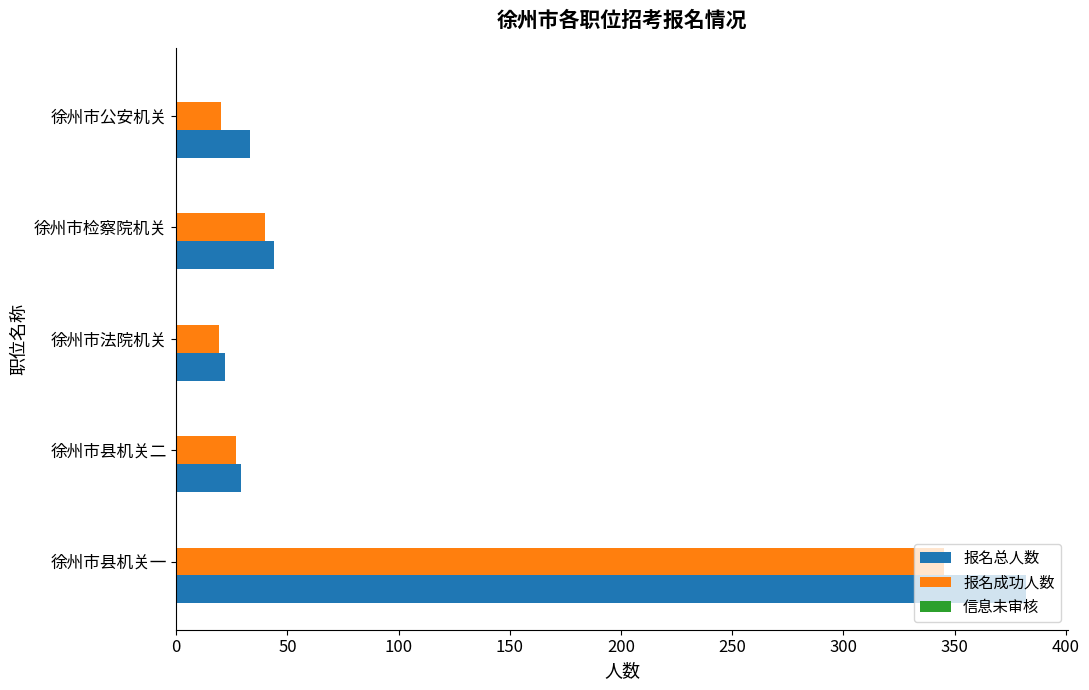

Which category has the highest value across all series?

徐州市县机关一